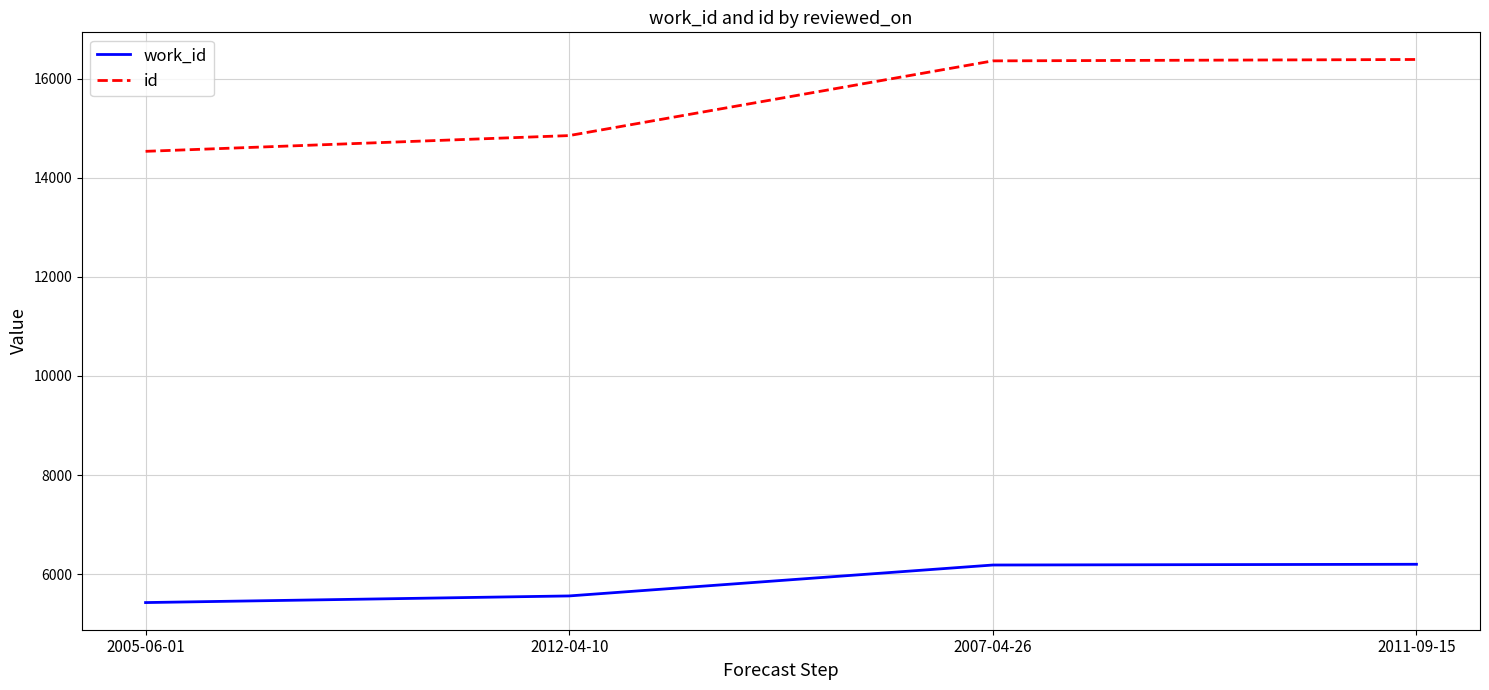

What is the maximum value shown in the chart?

16388